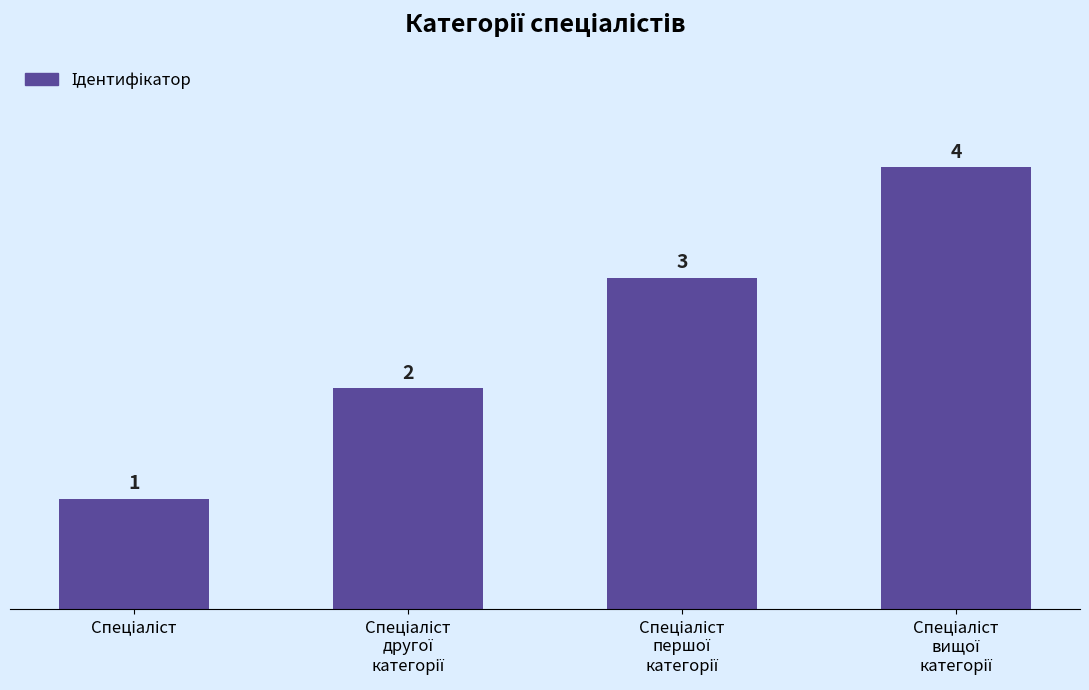

What is the sum of all values?

10